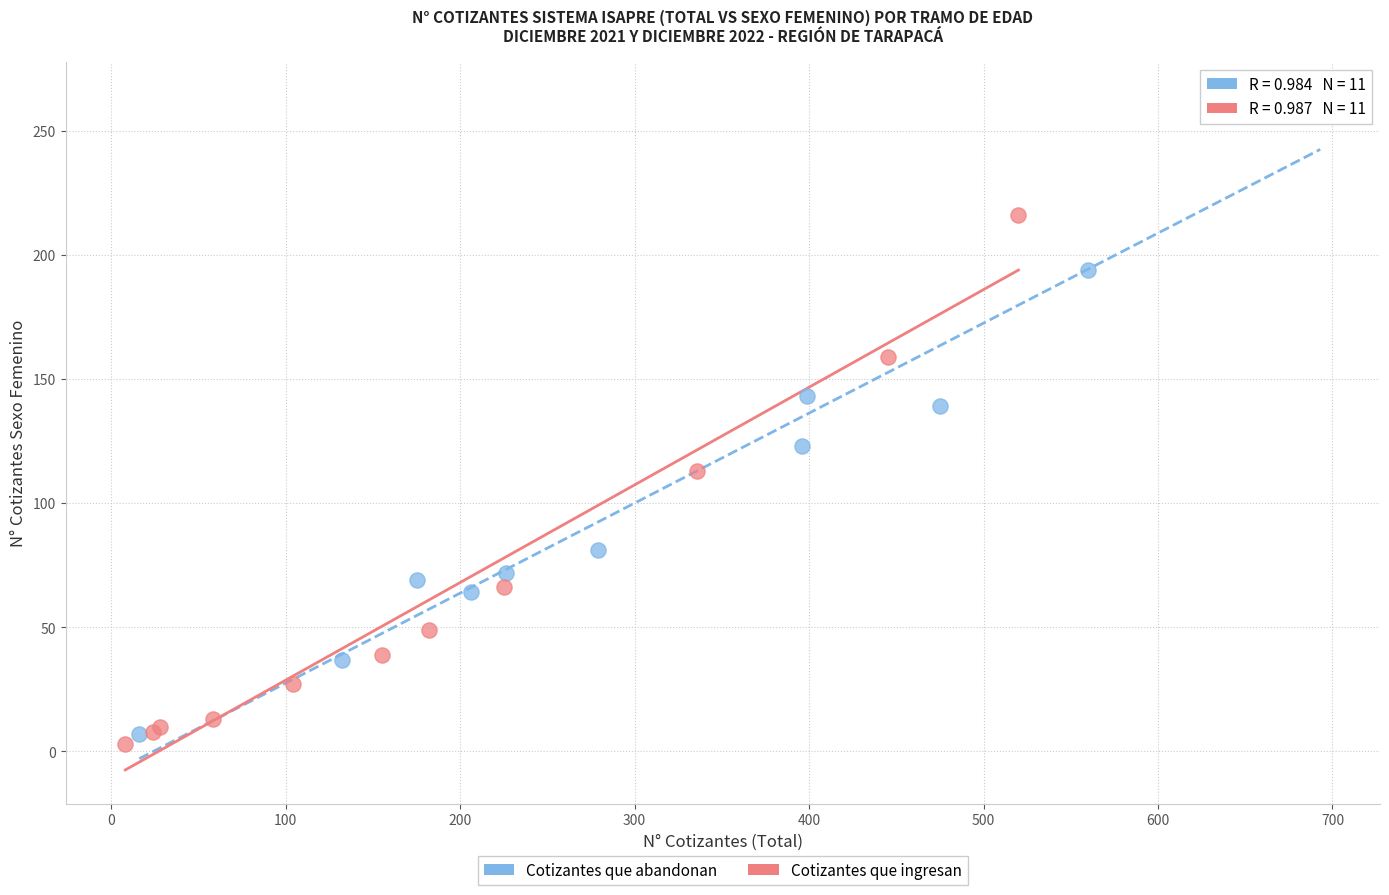

Which series contains the lowest Y value?

Cotizantes que ingresan